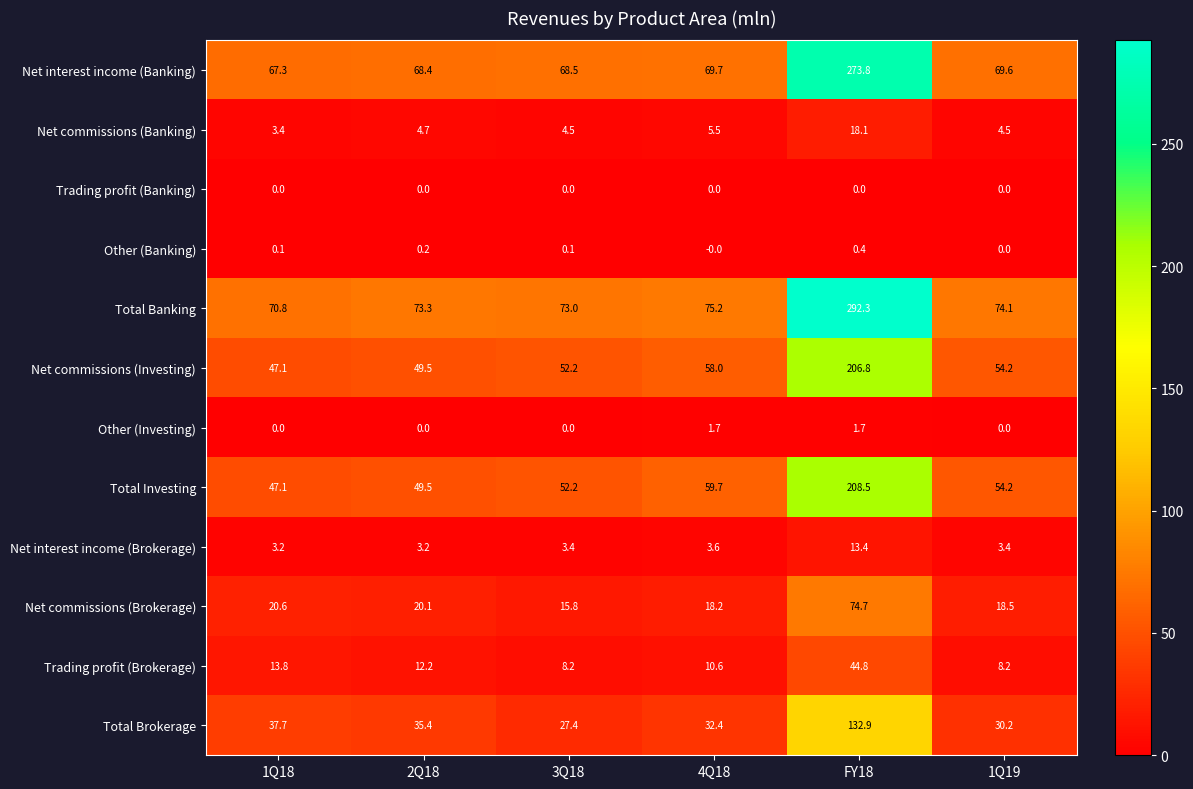

List the series in order of their peak value, highest first.

Total Banking, Net interest income (Banking), Total Investing, Net commissions (Investing), Total Brokerage, Net commissions (Brokerage), Trading profit (Brokerage), Net commissions (Banking), Net interest income (Brokerage), Other (Investing), Other (Banking), Trading profit (Banking)